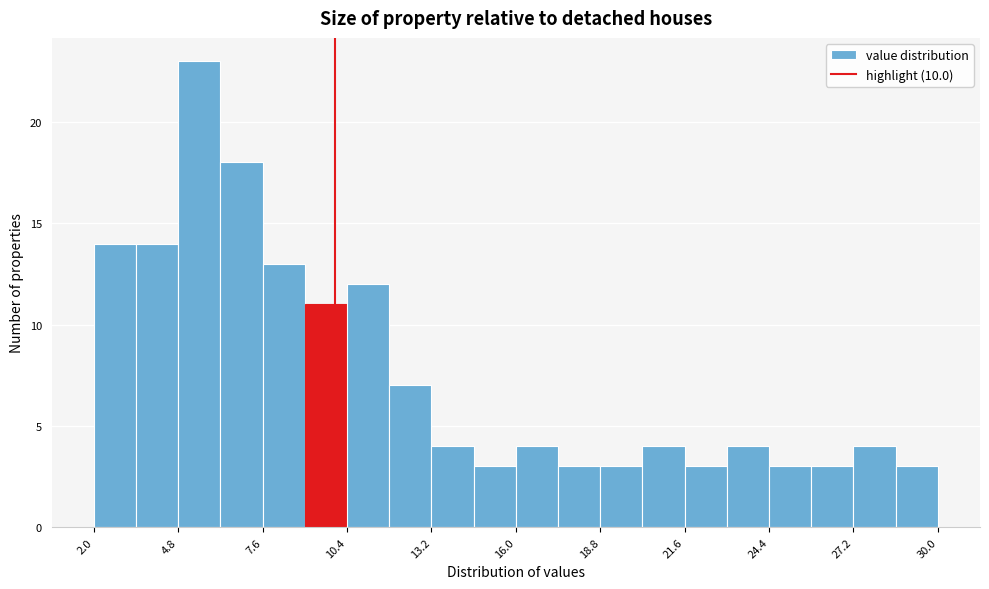

Around what value on the x-axis is the tallest bar? Give the approximate position of its centre, as read against the axis.

5.5